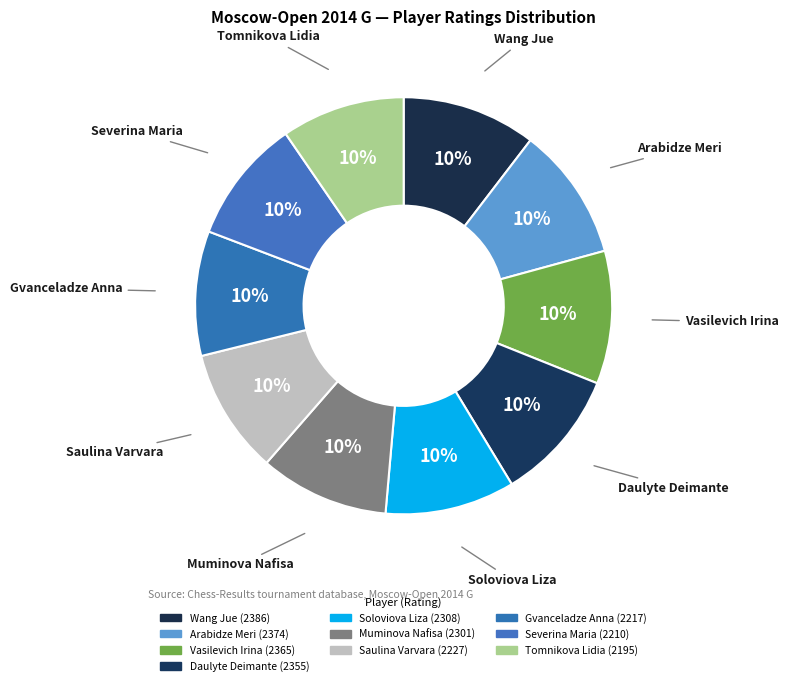

How many slices are in this pie chart?

10